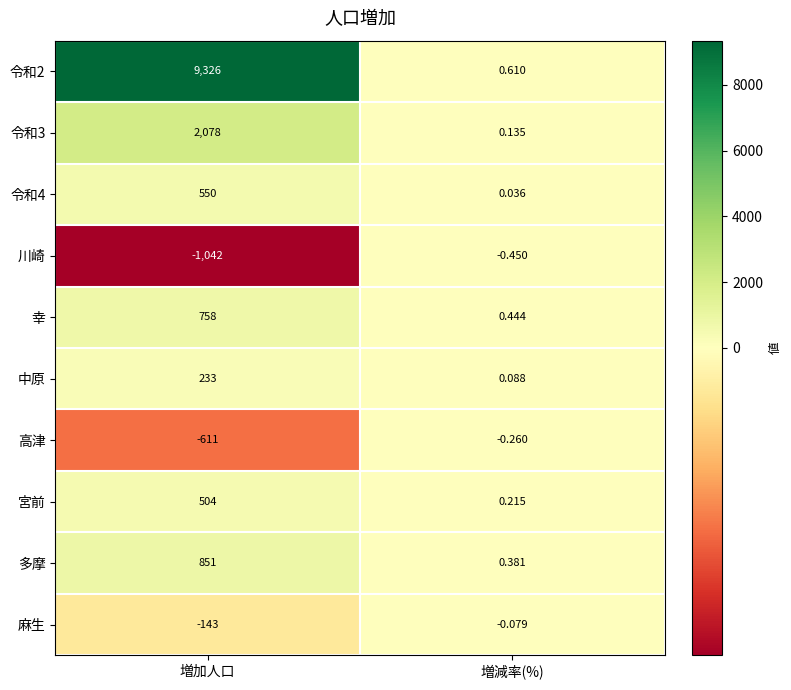

What is the minimum value shown in the chart?

-1042.0